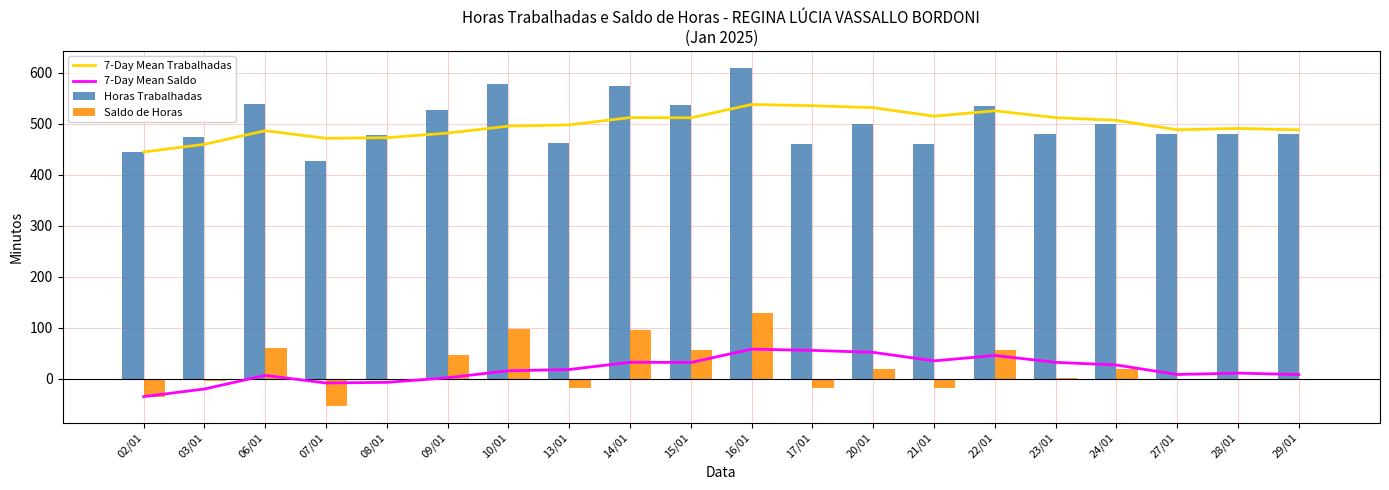

What is the minimum value shown in the chart?

-53.0